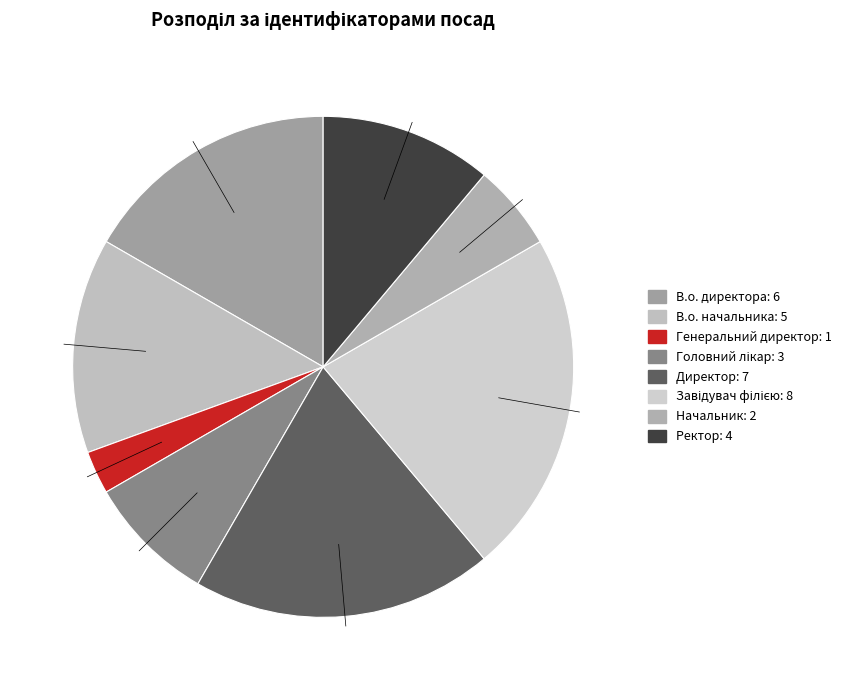

To the nearest percent, what percentage of the pie is Ректор?

11%